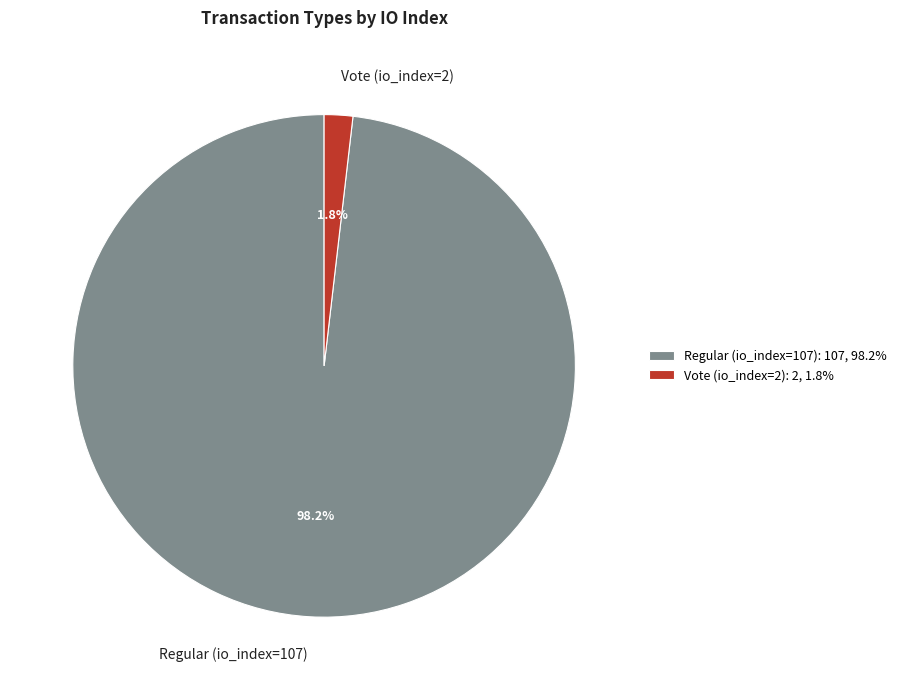

Which slice is the largest?

Regular (io_index=107)